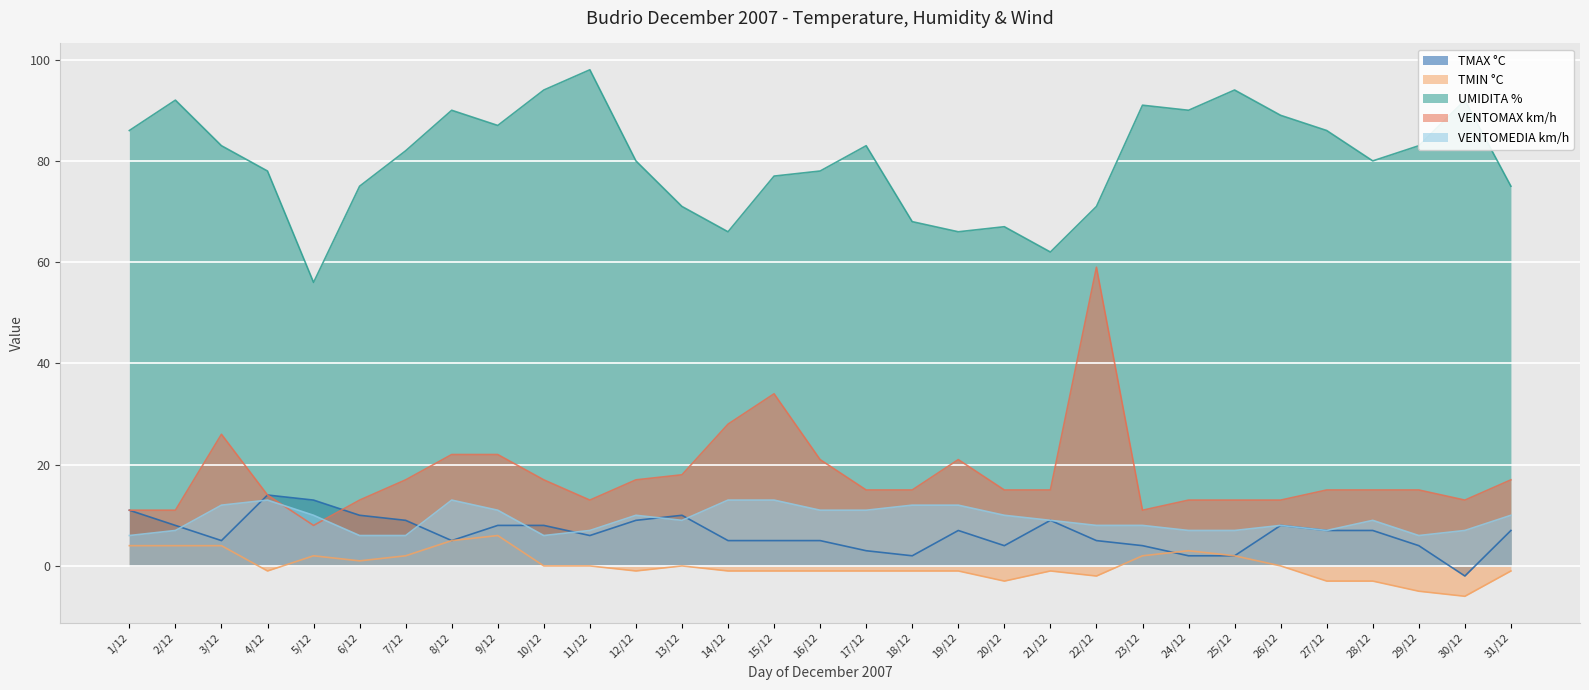

Which series changed the most between 11/12 and 20/12?

UMIDITA %